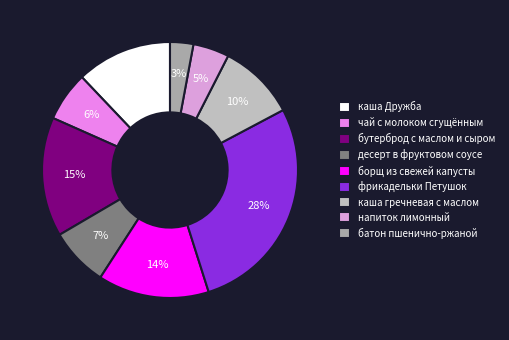

Count the number of slices in the pie.

9